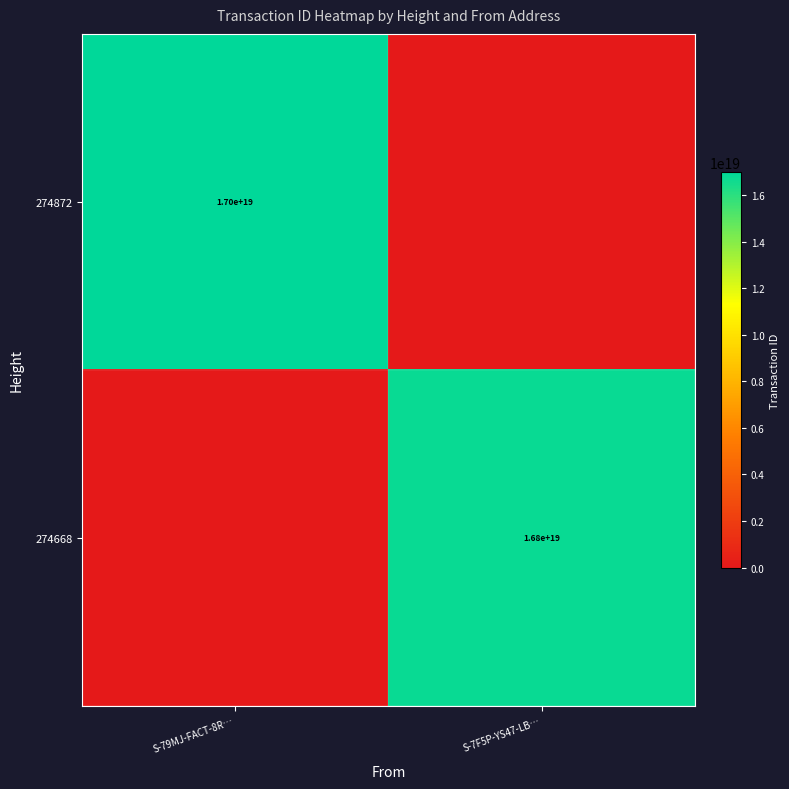

What is the maximum value shown in the chart?

16991997574413506560